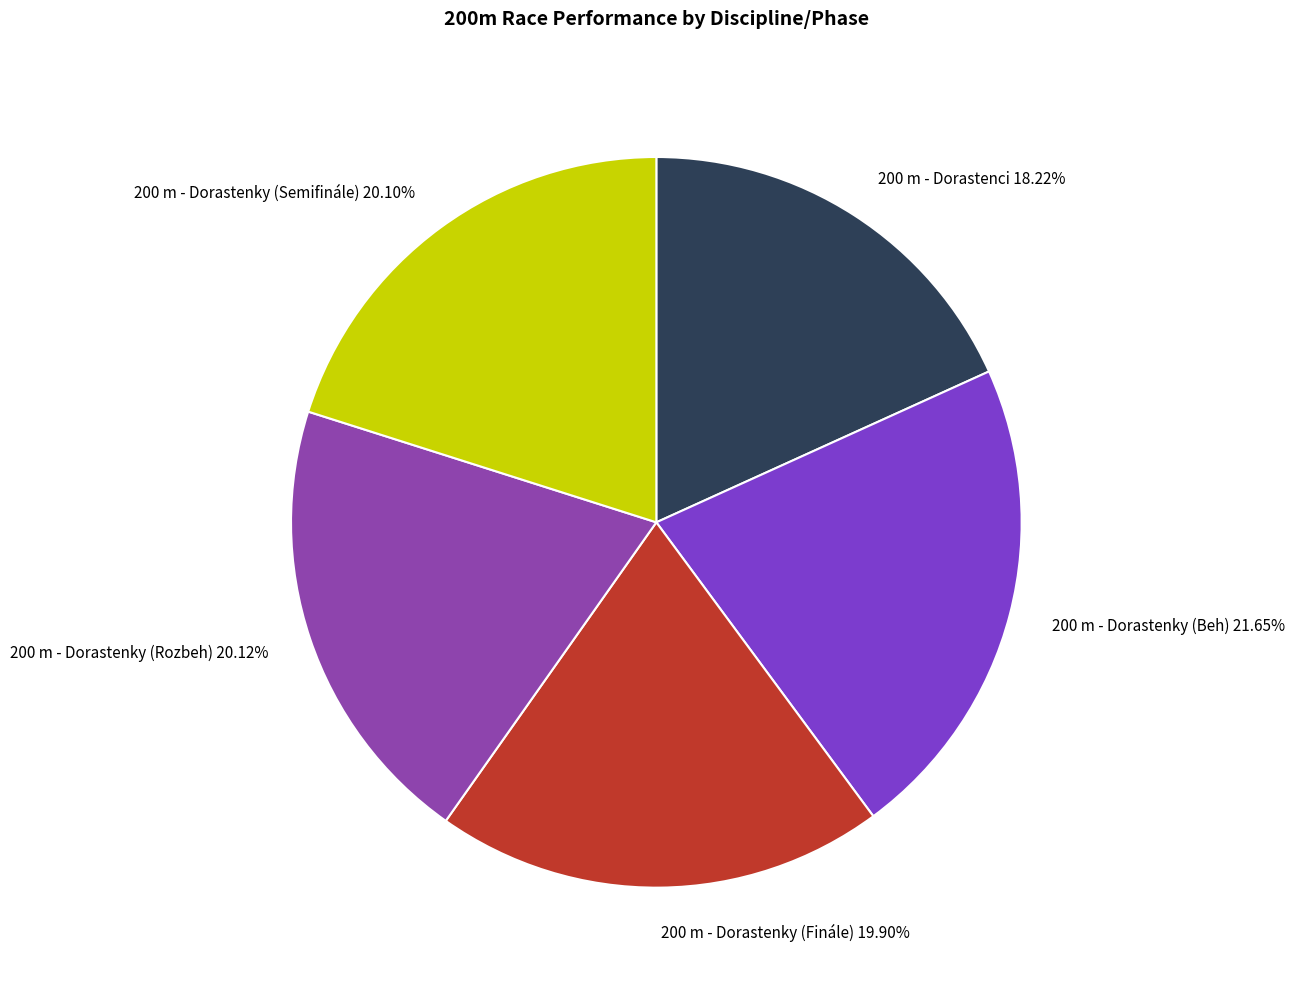

How many segments does this pie chart have?

5